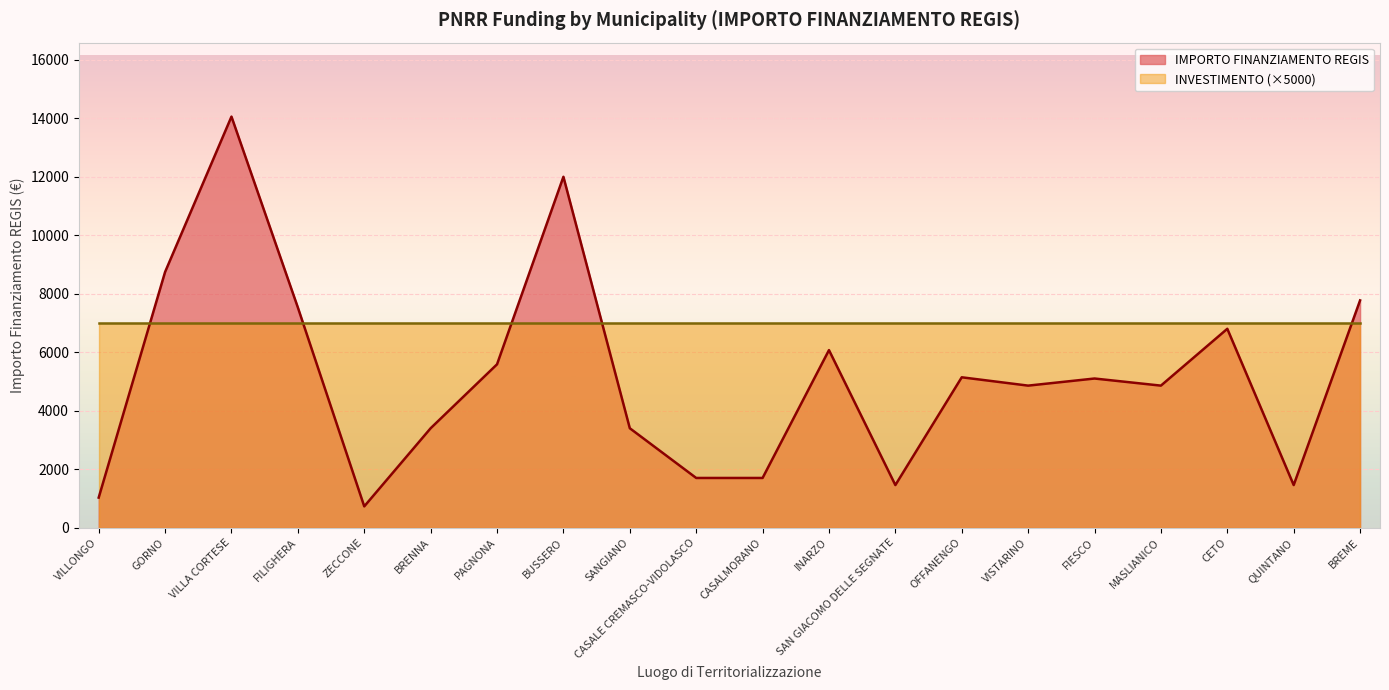

How many points are higher than both their immediate neighbors (excluding endpoints)?

6